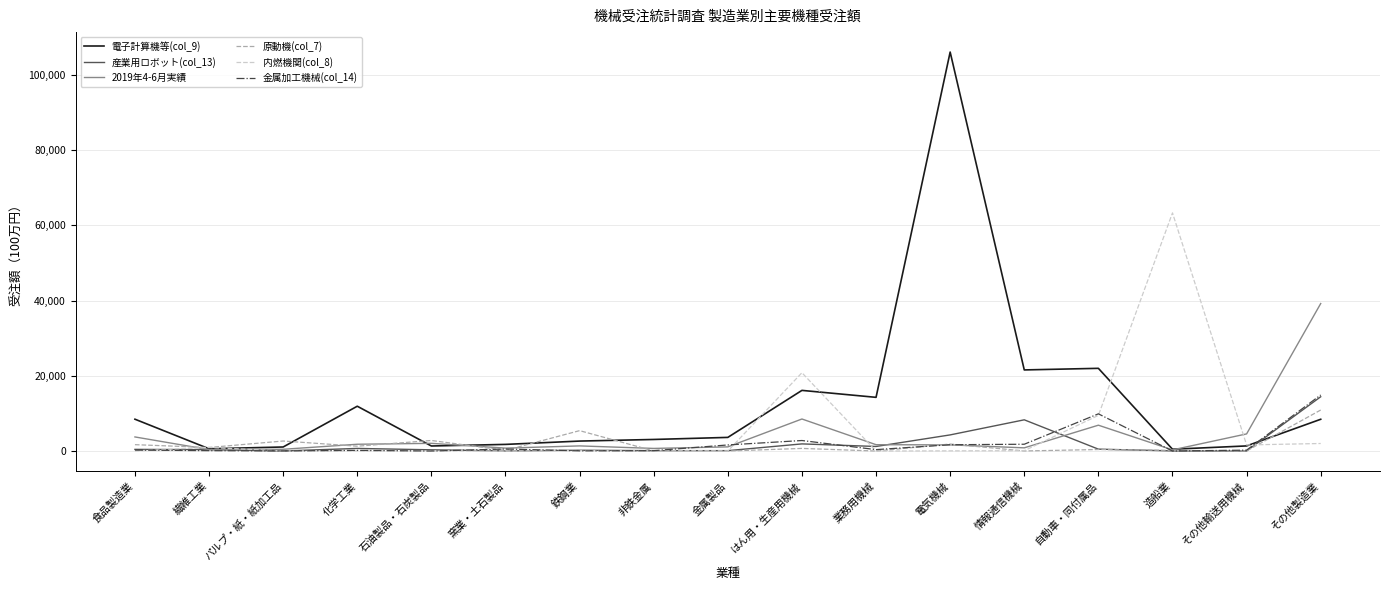

Which series has the largest total across all categories?

電子計算機等(col_9)